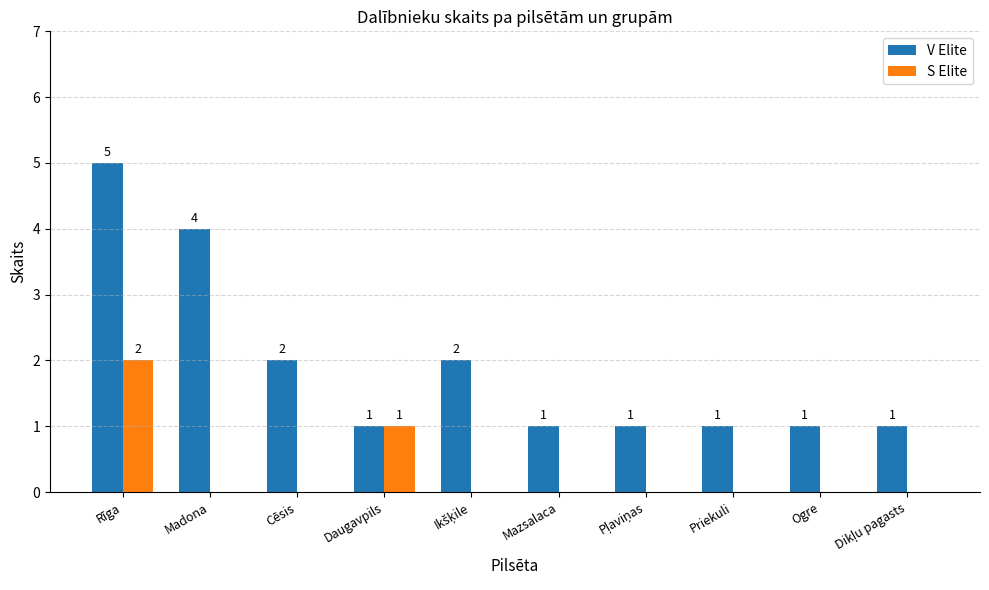

Reading right to left, what are all the values shown in this chart?

V Elite: 1	1	1	1	1	2	1	2	4	5
S Elite: 0	0	0	0	0	0	1	0	0	2